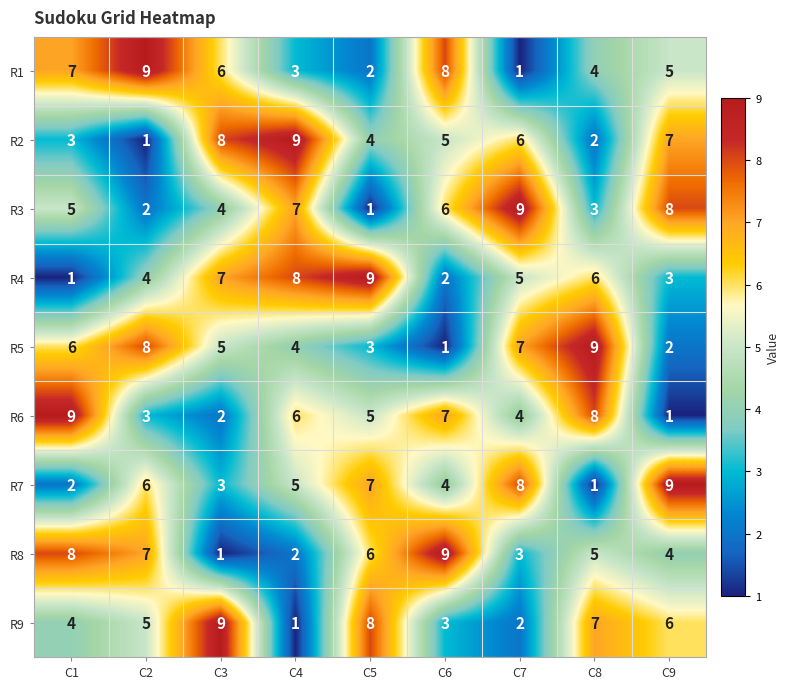

What is the average value of the R1 series?

5